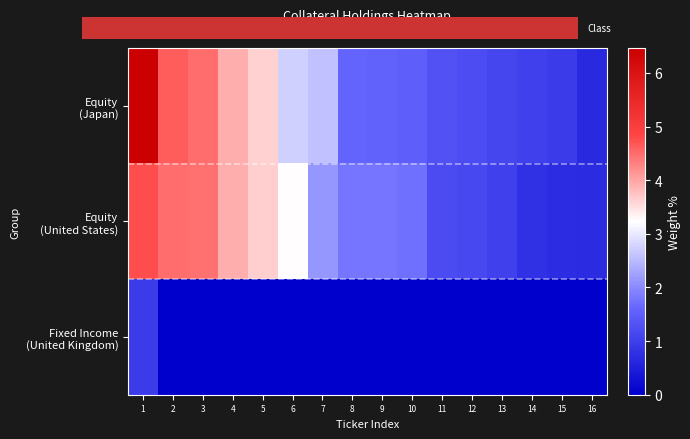

The value of Fixed Income (United Kingdom) at 6 is -0.5. True or false?

False